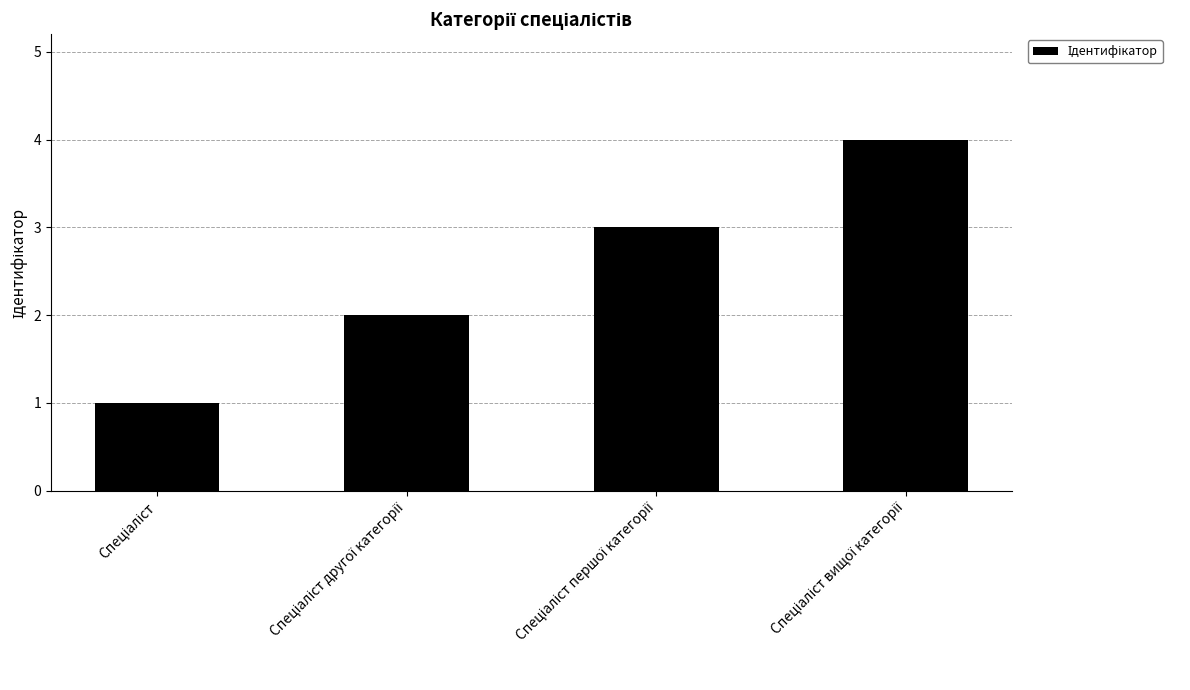

What is the difference between the maximum and minimum values?

3